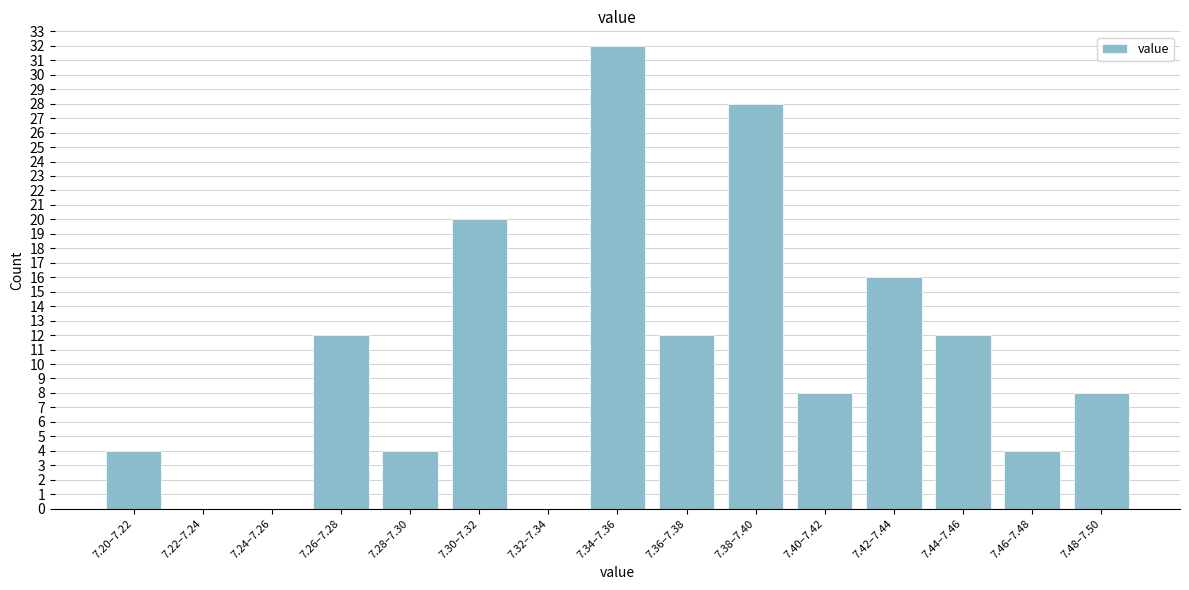

Reading left to right, list all the values displayed in this chart.

7.20–7.22=4	7.22–7.24=0	7.24–7.26=0	7.26–7.28=12	7.28–7.30=4	7.30–7.32=20	7.32–7.34=0	7.34–7.36=32	7.36–7.38=12	7.38–7.40=28	7.40–7.42=8	7.42–7.44=16	7.44–7.46=12	7.46–7.48=4	7.48–7.50=8